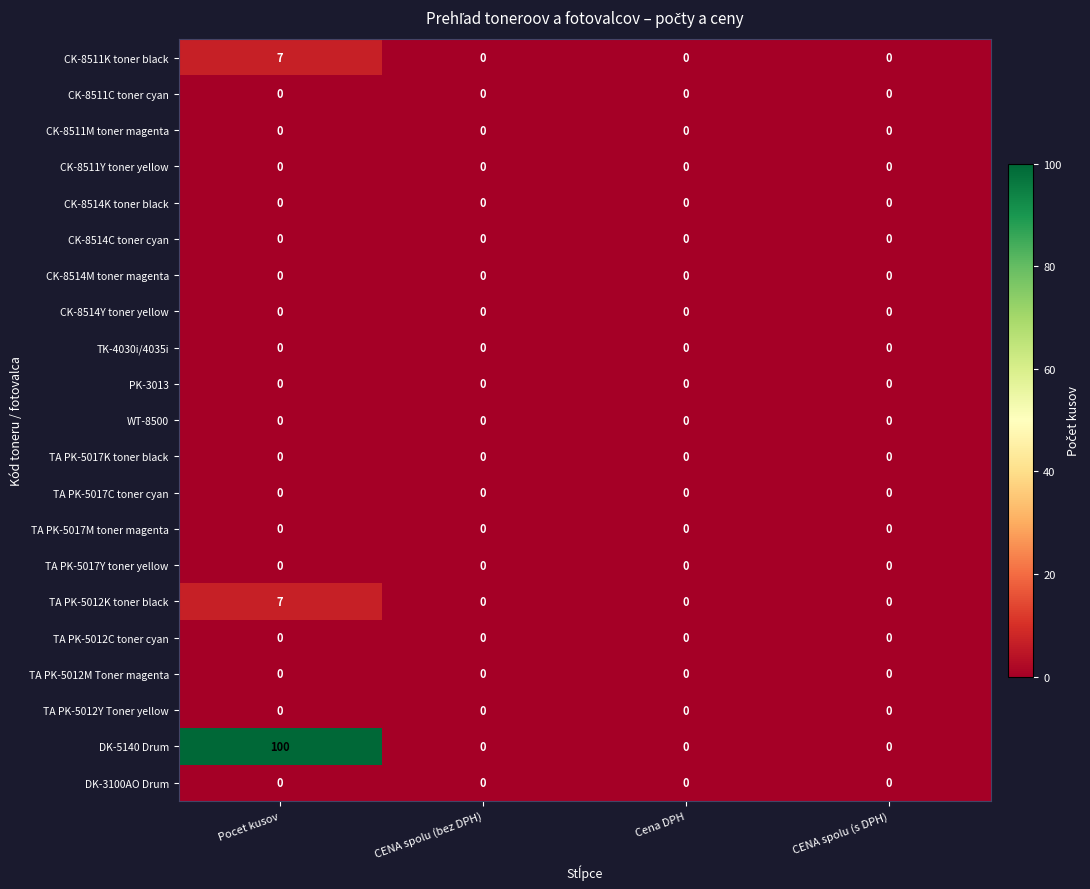

Which series has the largest total across all categories?

DK-5140 Drum